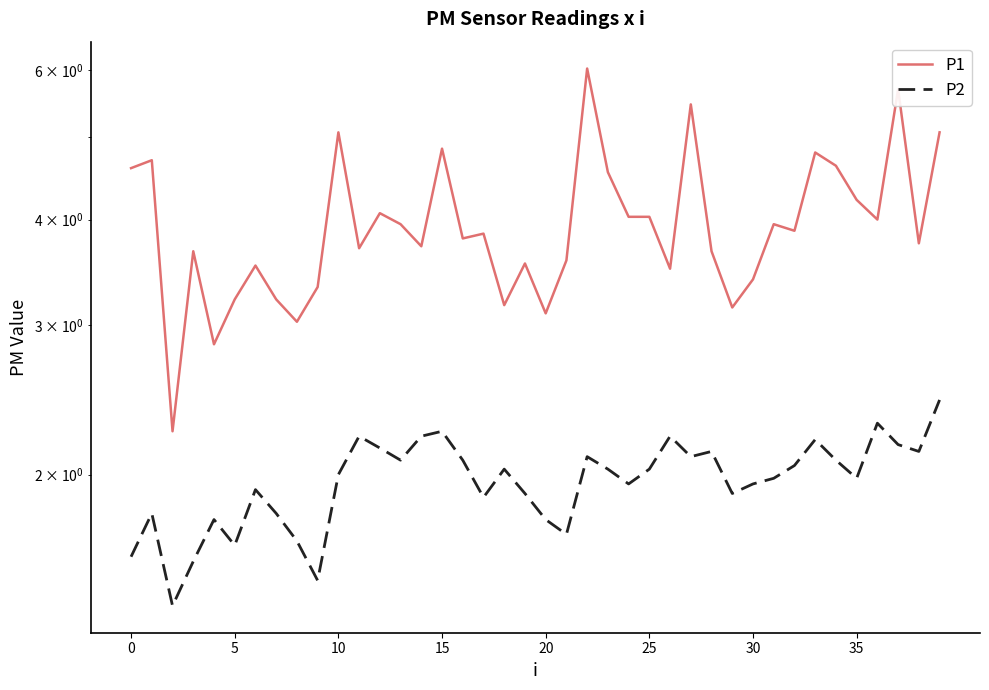

What is the sum of the P2 values at 19 and 18?

3.9